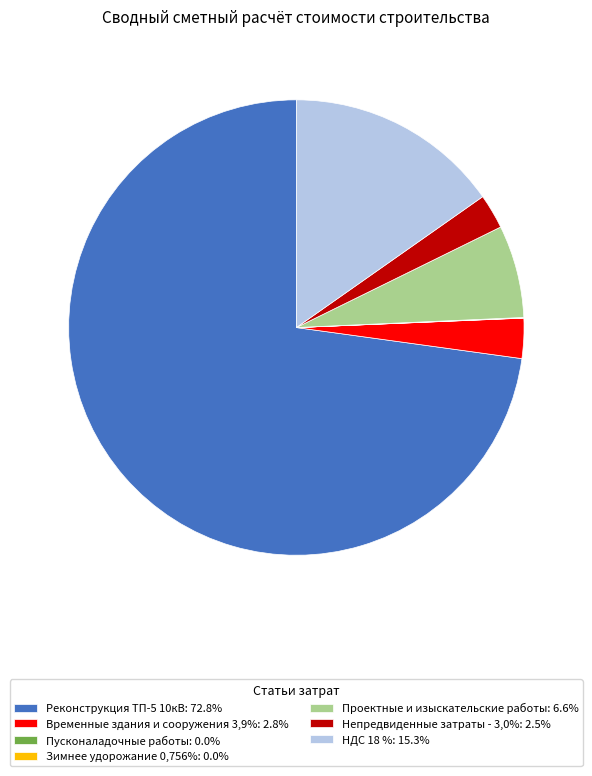

Do Непредвиденные затраты - 3,0%: 2.5% and Реконструкция ТП-5 10кВ: 72.8% together represent more than half of the pie?

Yes